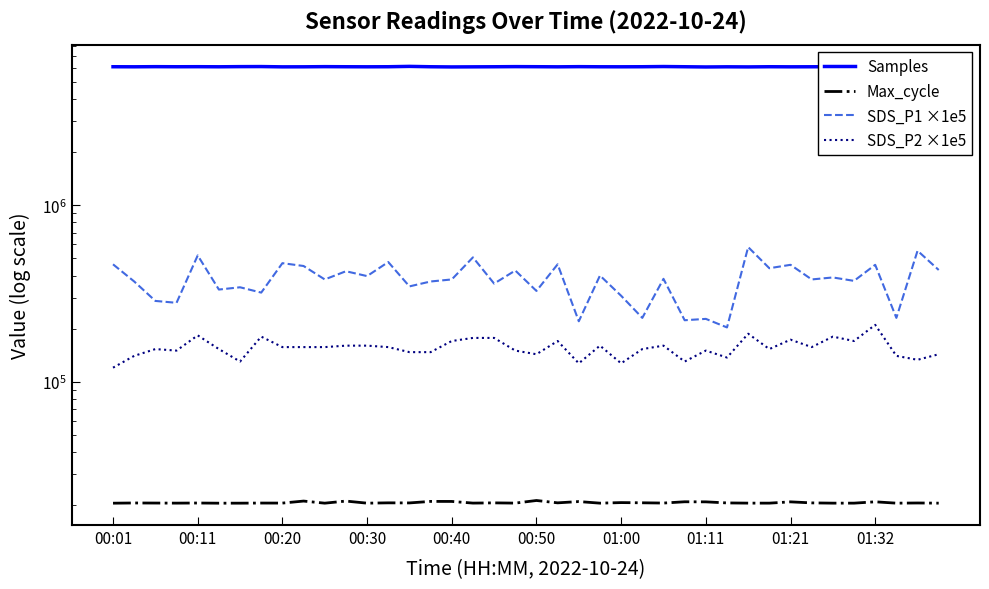

What is the total value across all series at 00:11?

6644648.0